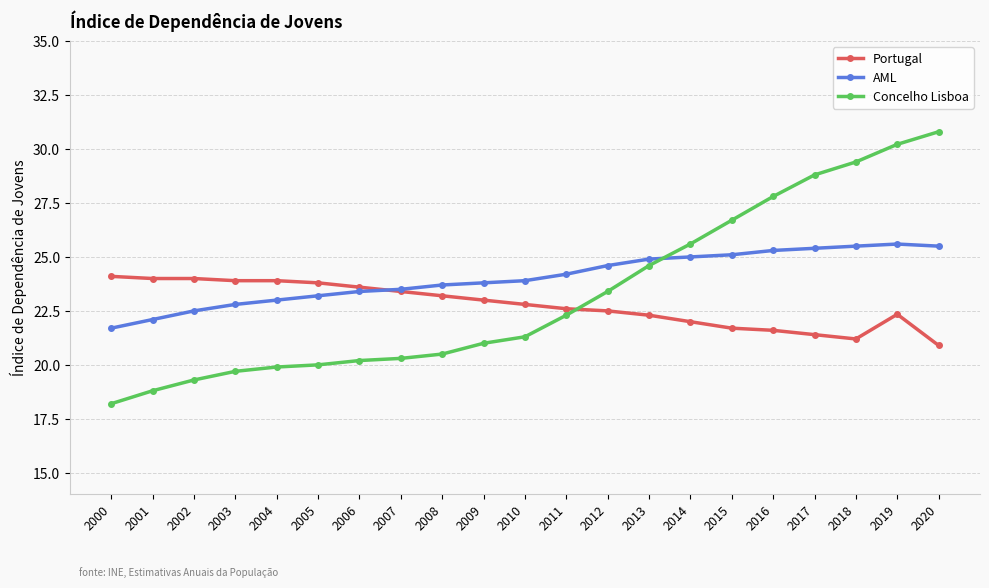

What is the difference between the maximum and minimum values in the Concelho Lisboa series?

12.6